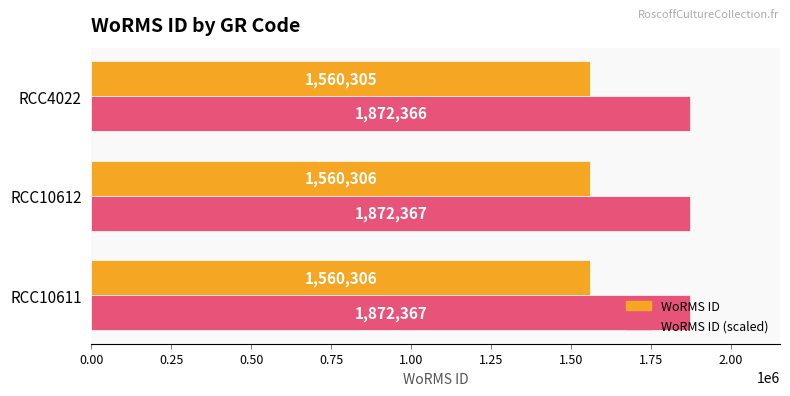

What is the sum of all WoRMS ID values?

4680917.0